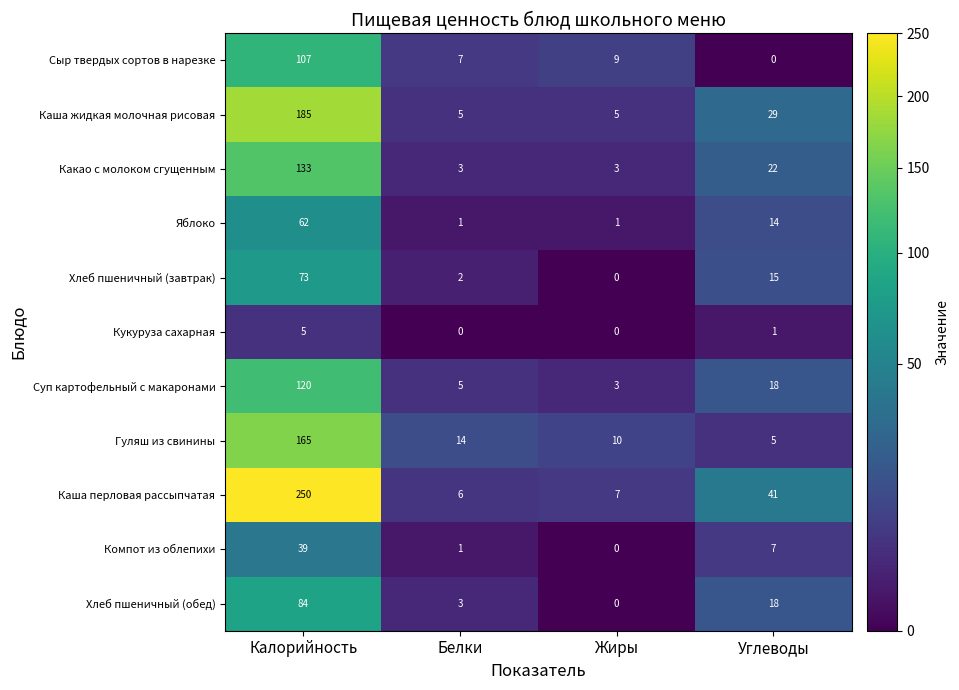

What is the difference between the highest and lowest values at Жиры?

10